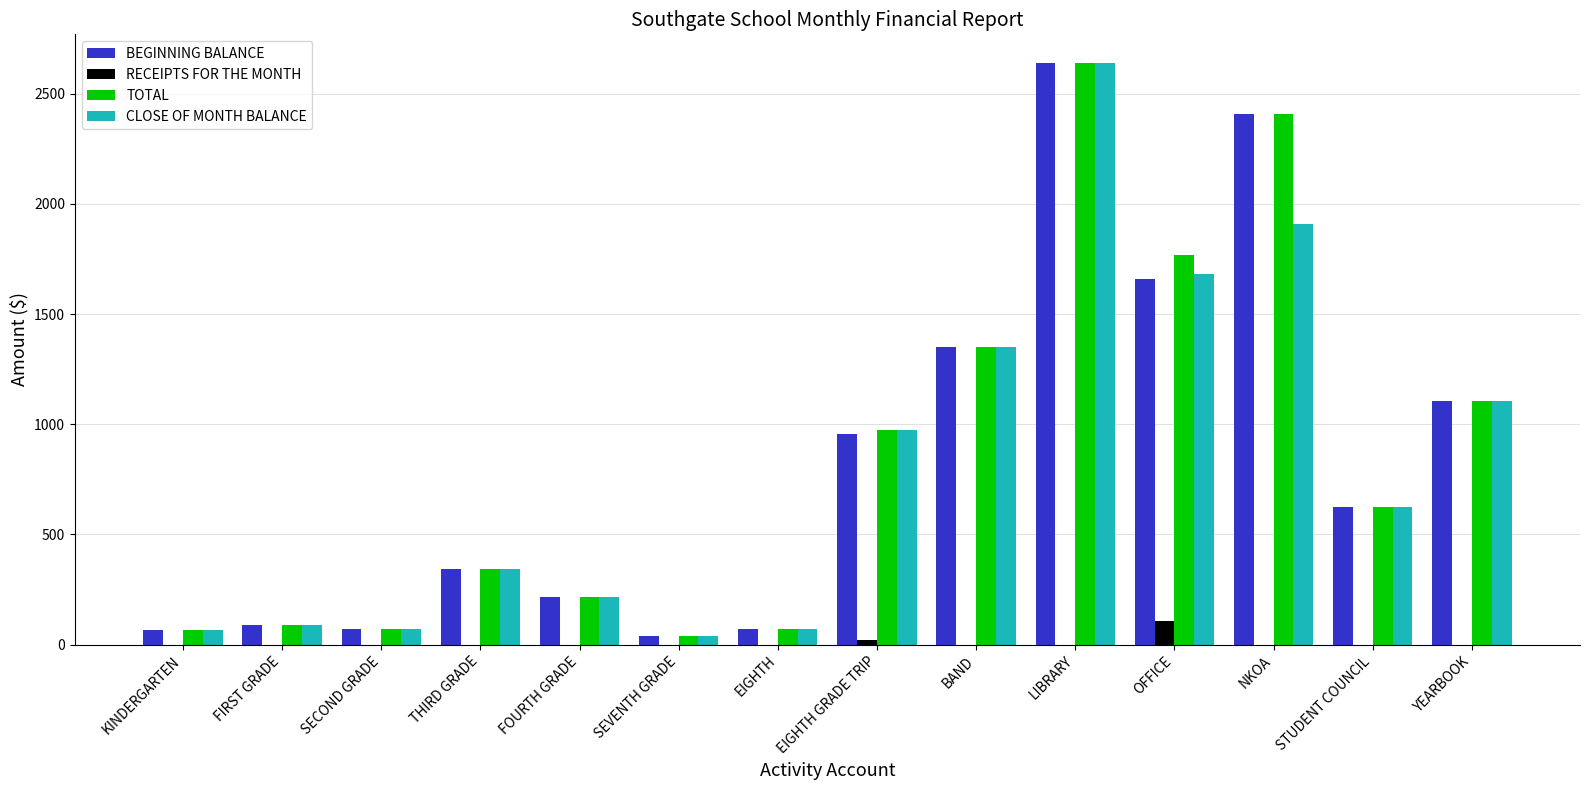

How many data points in TOTAL are above 625?

7